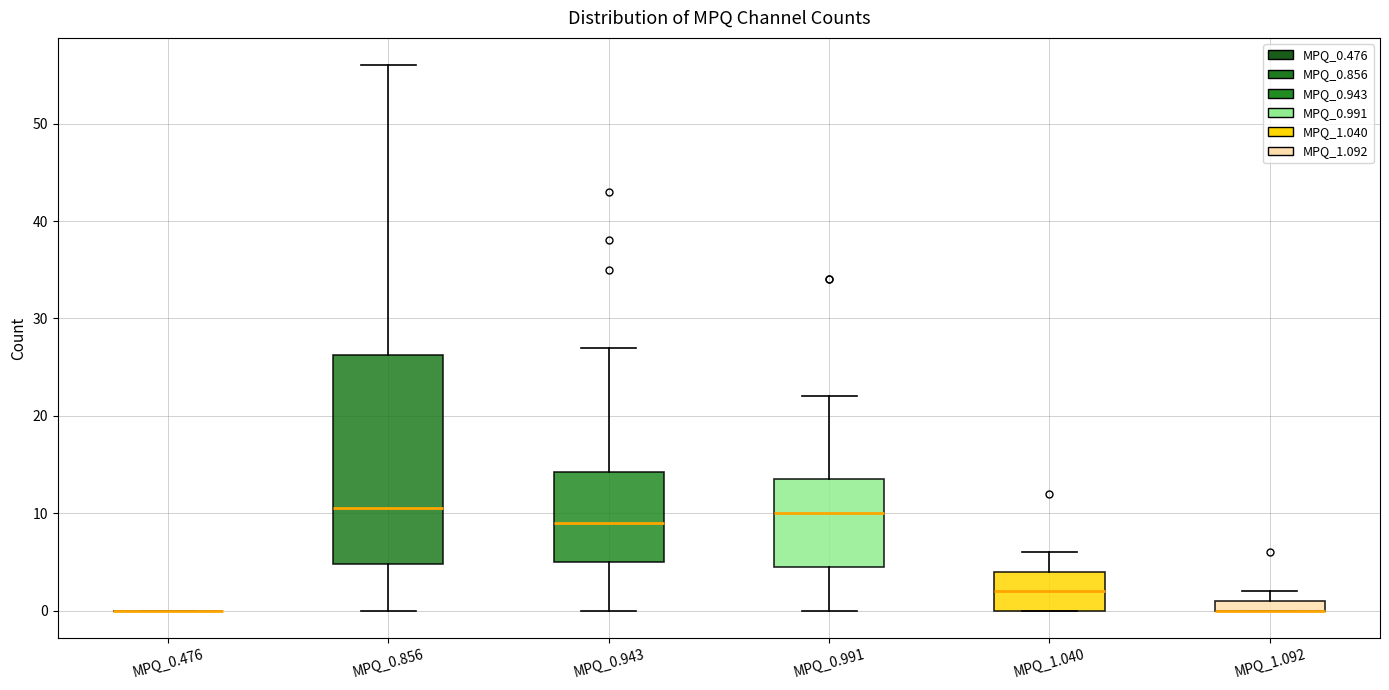

Comparing the boxes themselves (not the whiskers), which one is the tallest?

MPQ_0.856